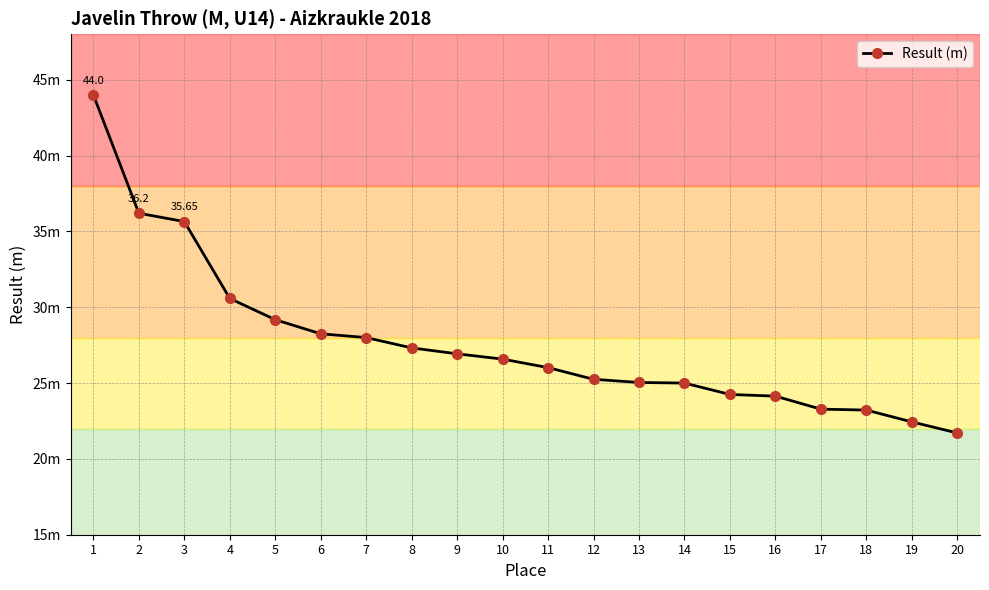

Is this an area chart (filled region under the line)?

No